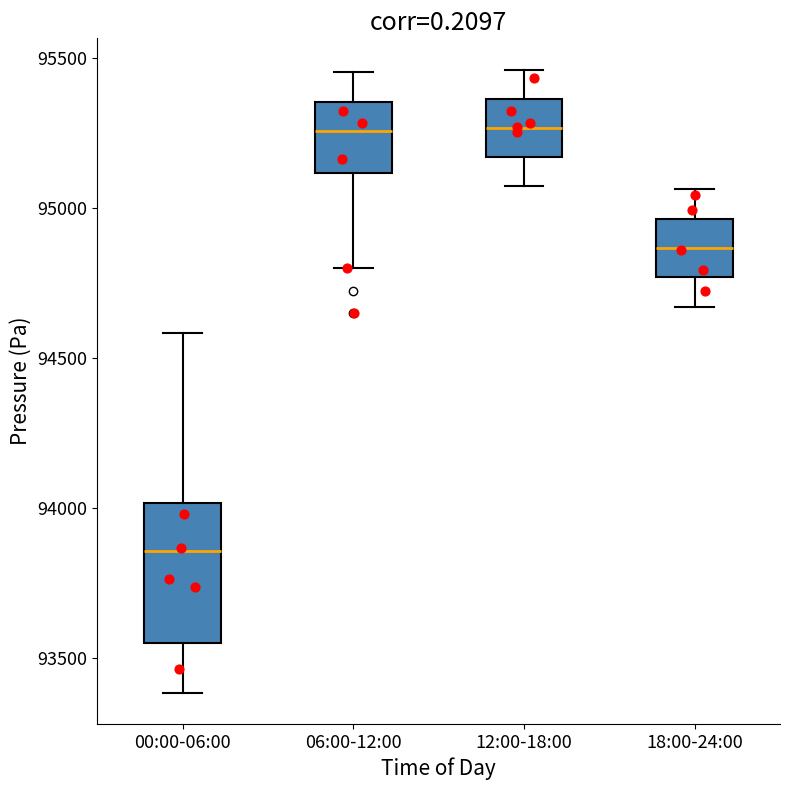

Which box has the lowest median line?

00:00-06:00